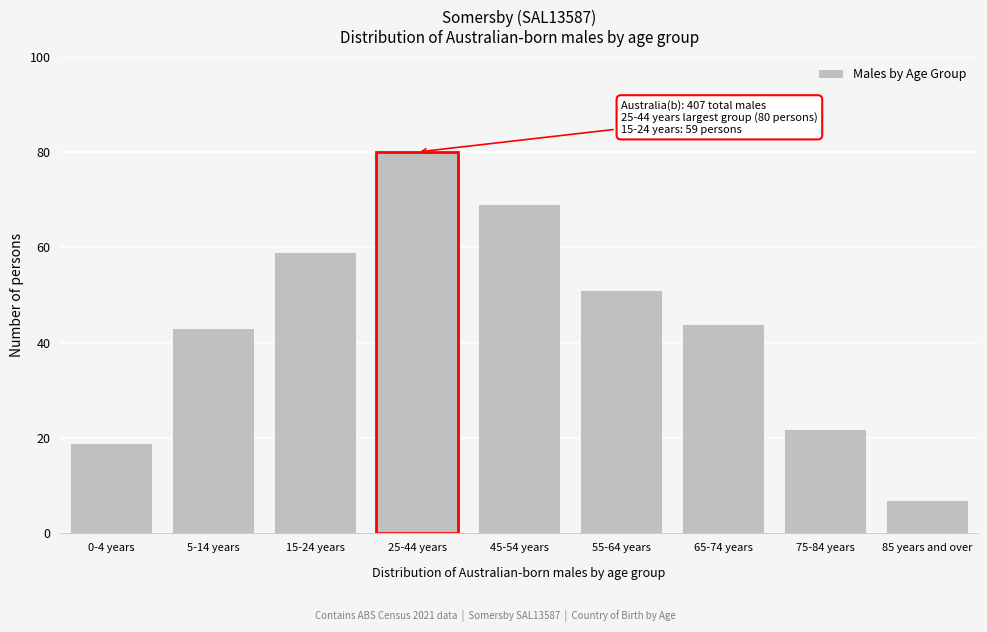

Reading left to right, what are all the values shown in this chart?

0-4 years=19	5-14 years=43	15-24 years=59	25-44 years=80	45-54 years=69	55-64 years=51	65-74 years=44	75-84 years=22	85 years and over=7